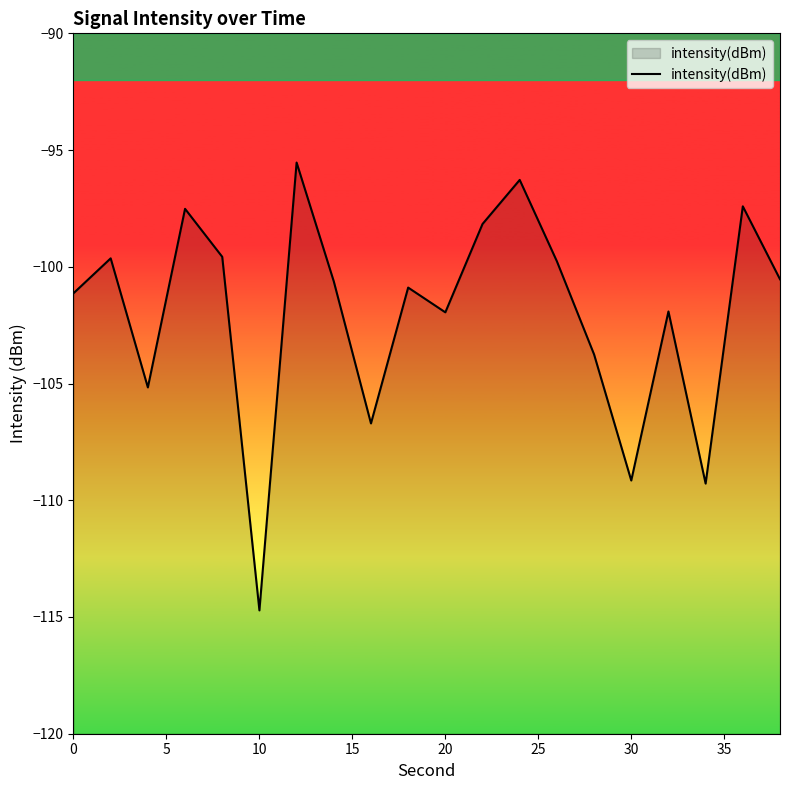

At which label does intensity(dBm) reach its minimum?

10